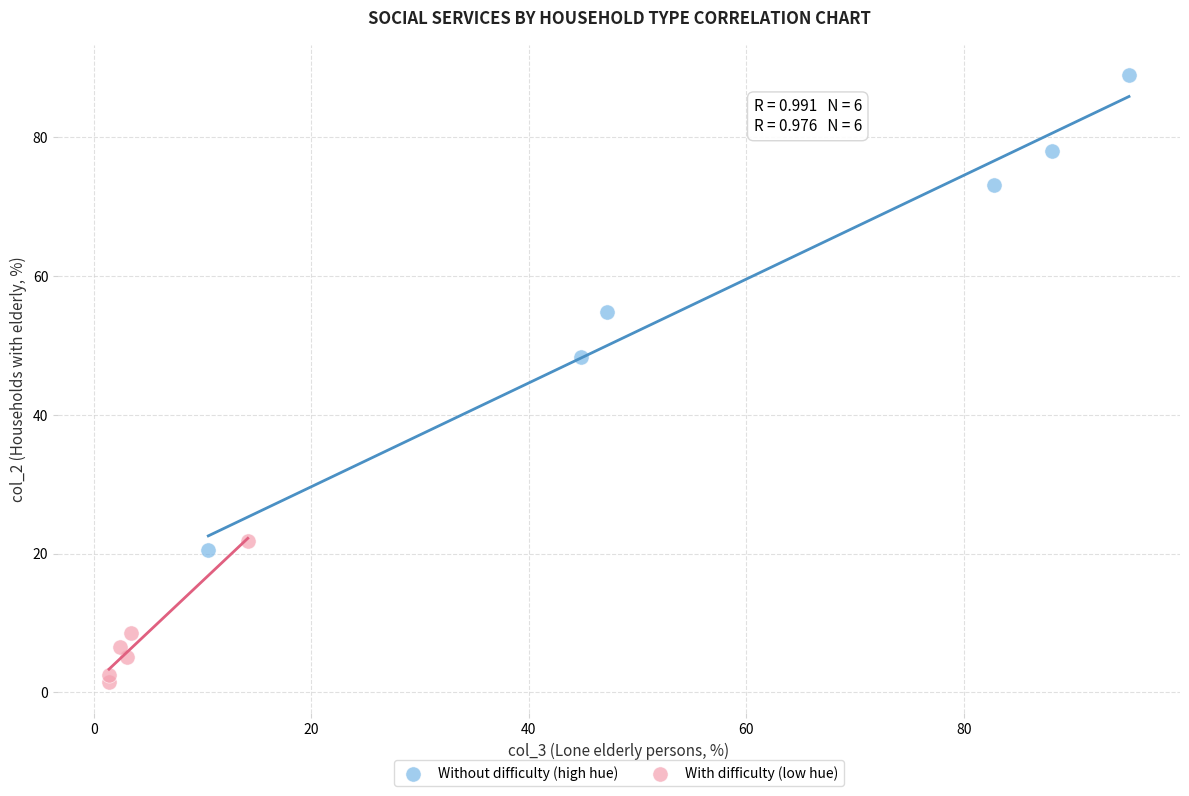

Which series has the largest Y range (max minus min)?

Without difficulty (high hue)